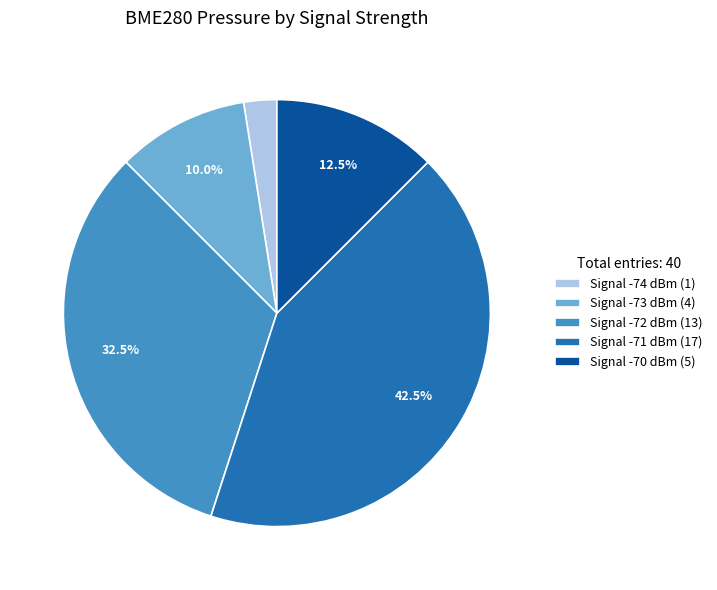

Which has a higher value, Signal -73 dBm (4) or Signal -72 dBm (13)?

Signal -72 dBm (13)